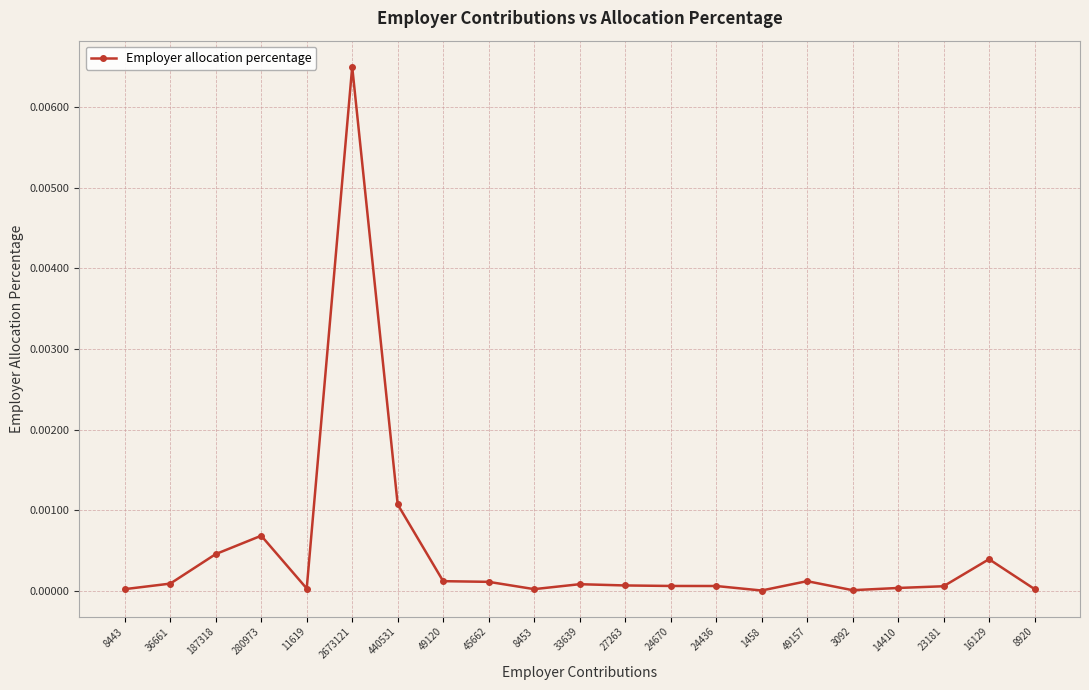

At which category does the data reach its first local peak?

280973